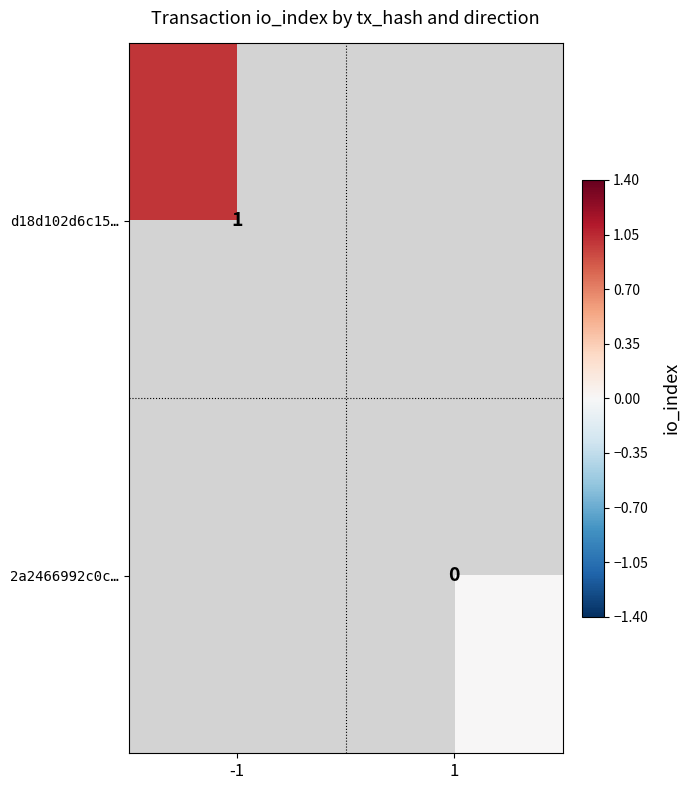

The d18d102d6c15… series shows 0 at -1. True or false?

False